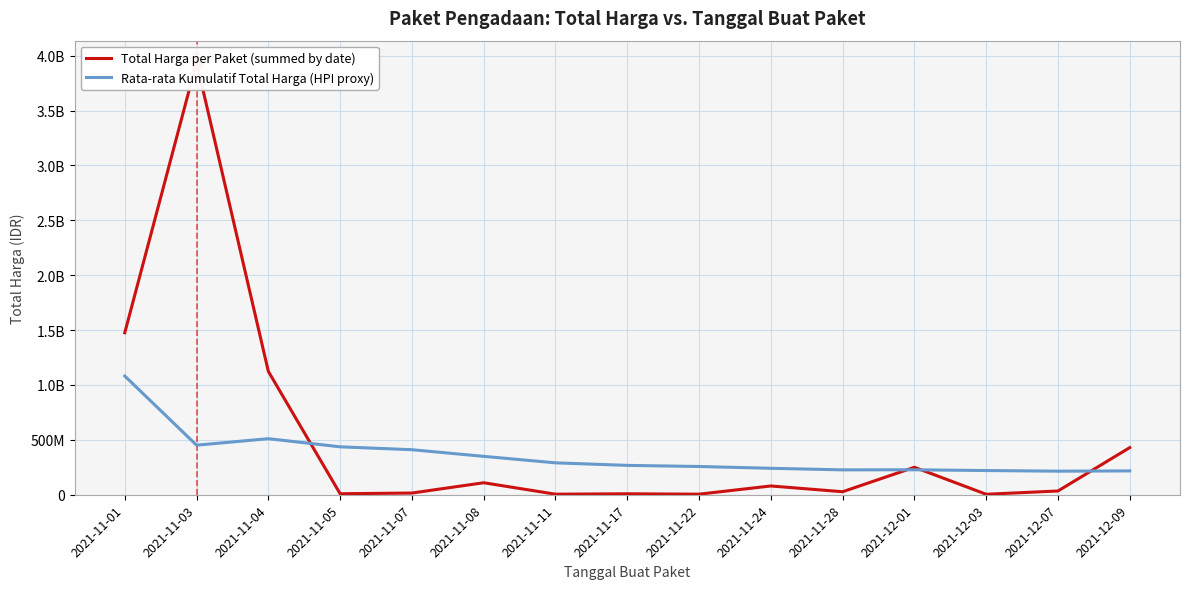

How many data points in Total Harga per Paket (summed by date) are less than 34292000?

7